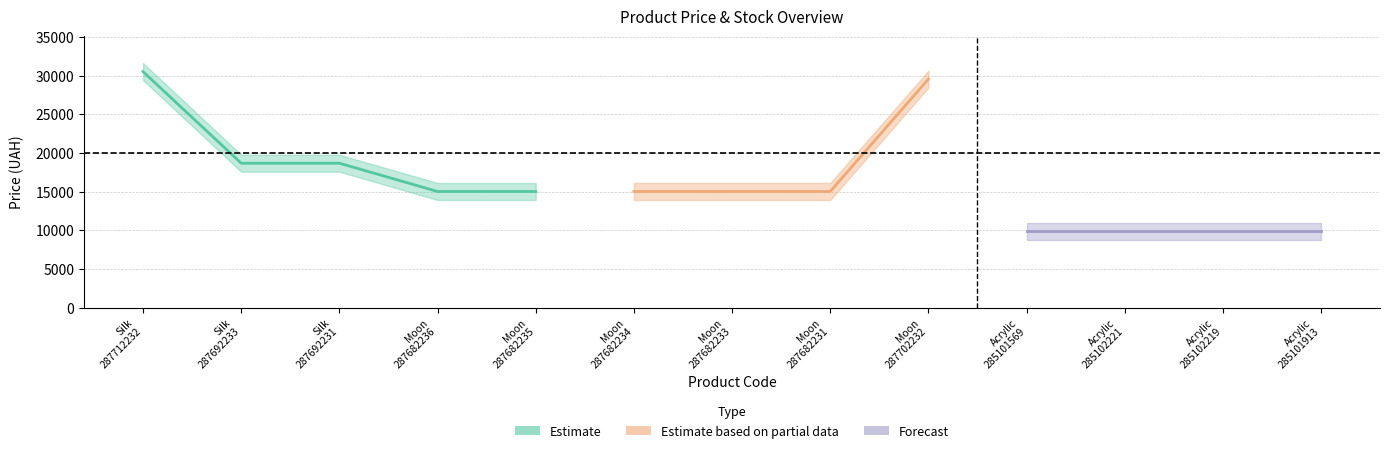

True or false: Залишок and Ціна intersect in this chart.

False